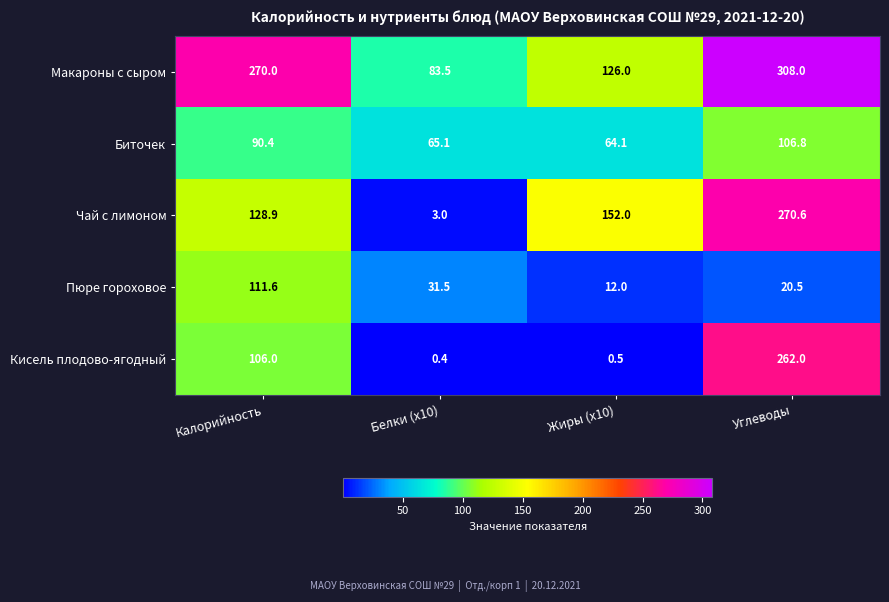

The value of Кисель плодово-ягодный at Углеводы is 262.0. True or false?

True